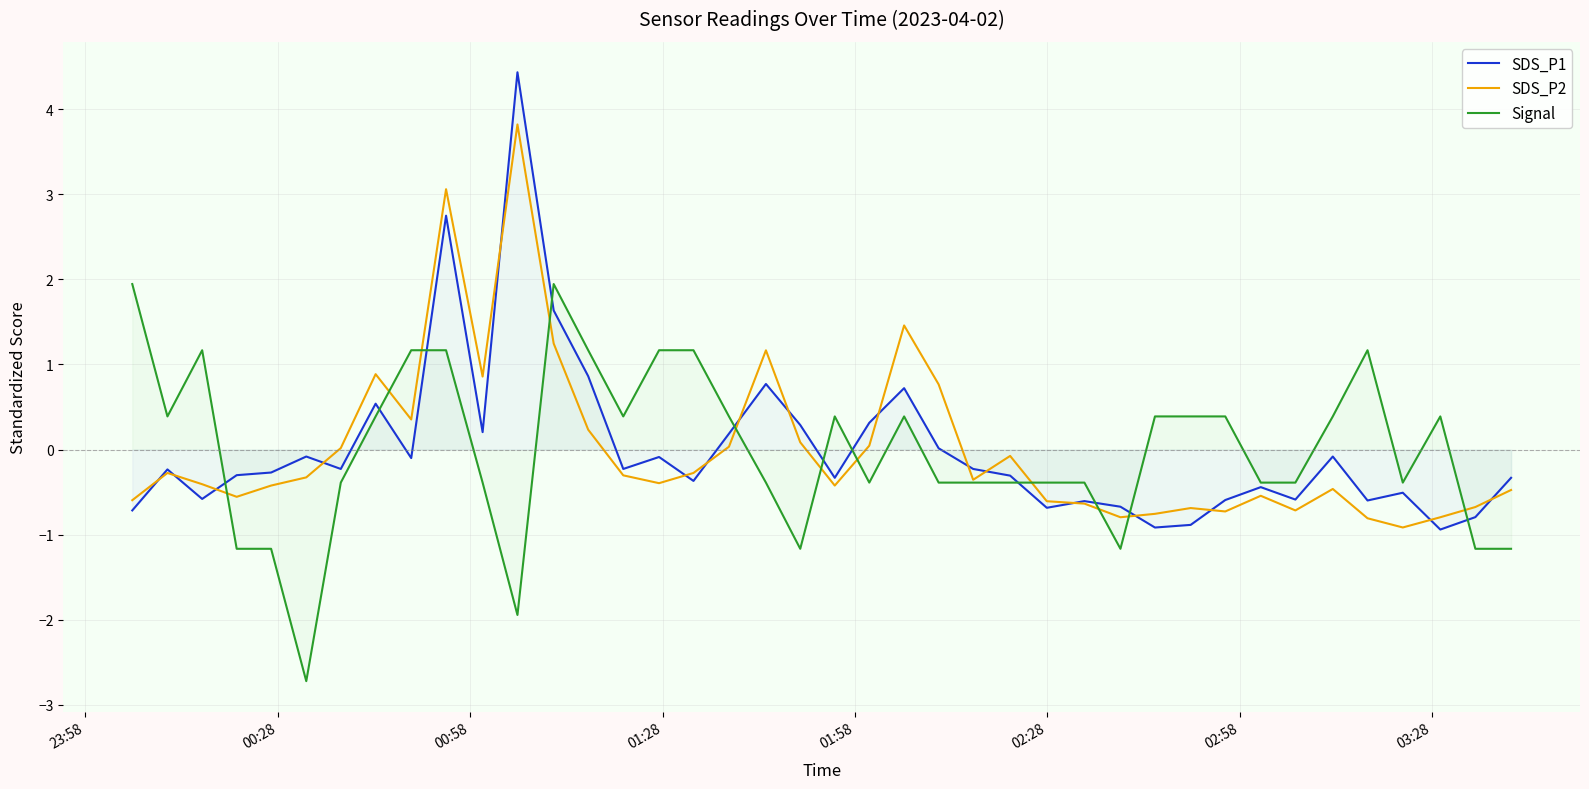

How many data points in SDS_P1 are above 0?

12